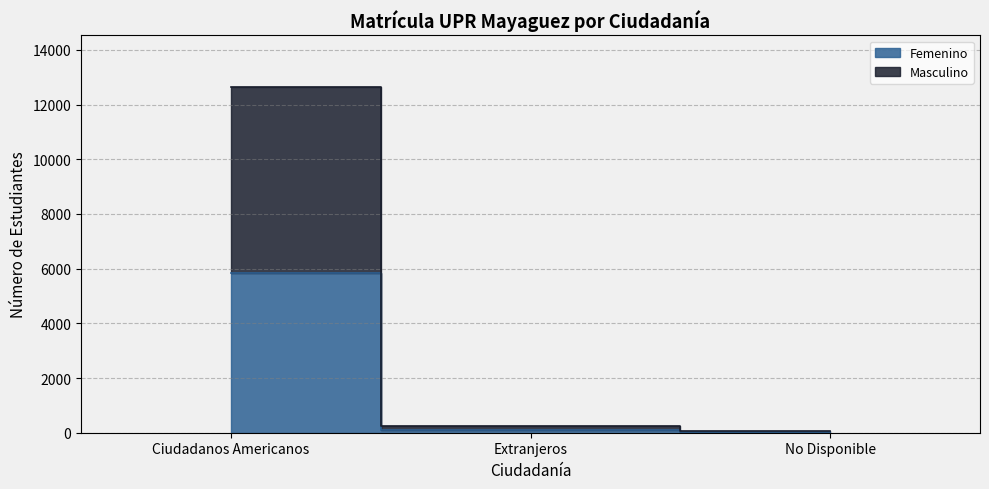

Which series has the largest total across all categories?

Masculino